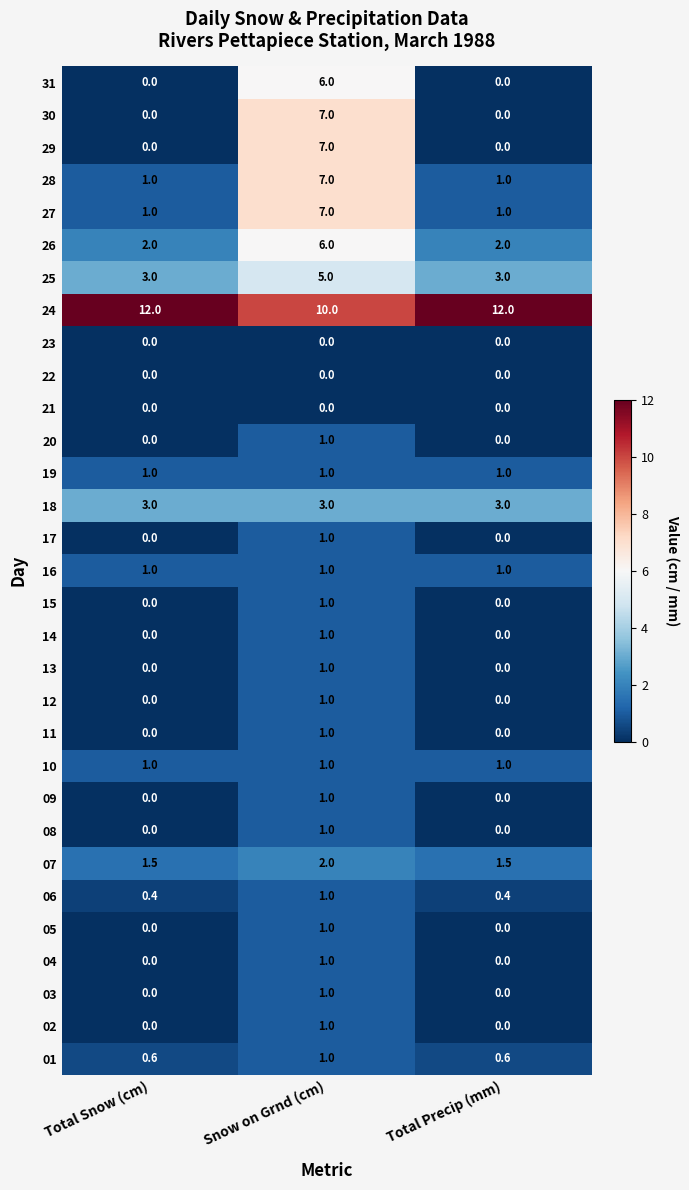

How many categories are shown in the chart?

3